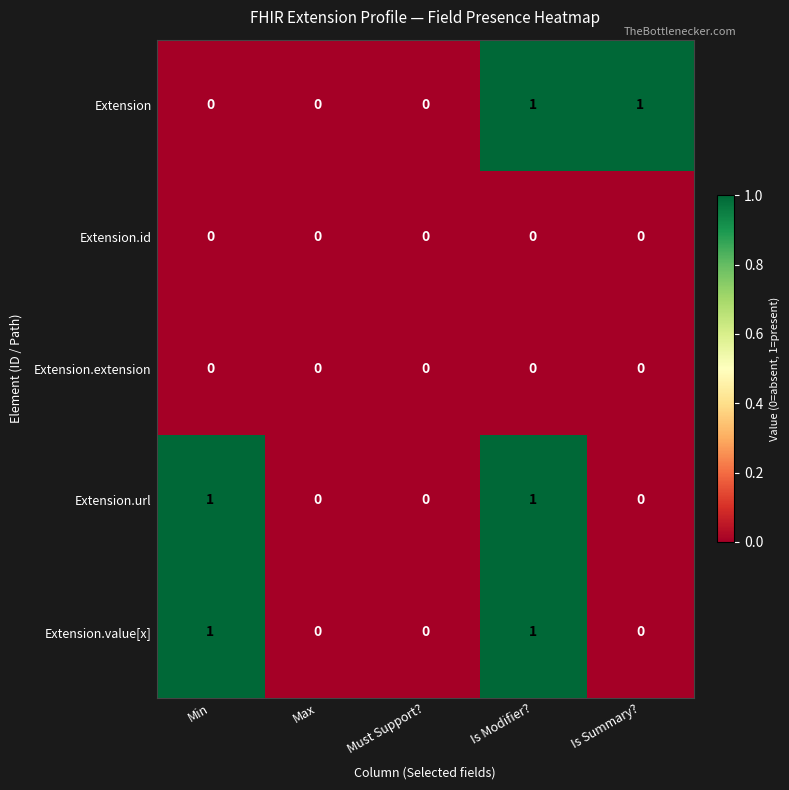

The value of Extension.value[x] at Is Modifier? is 0. True or false?

False